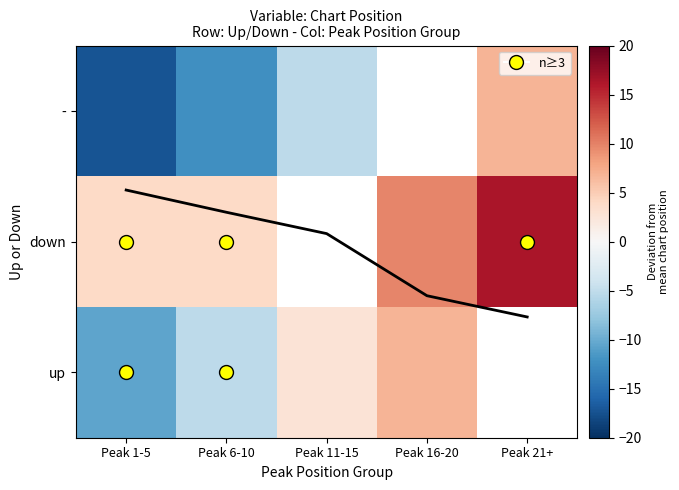

How many values in up are above zero?

2